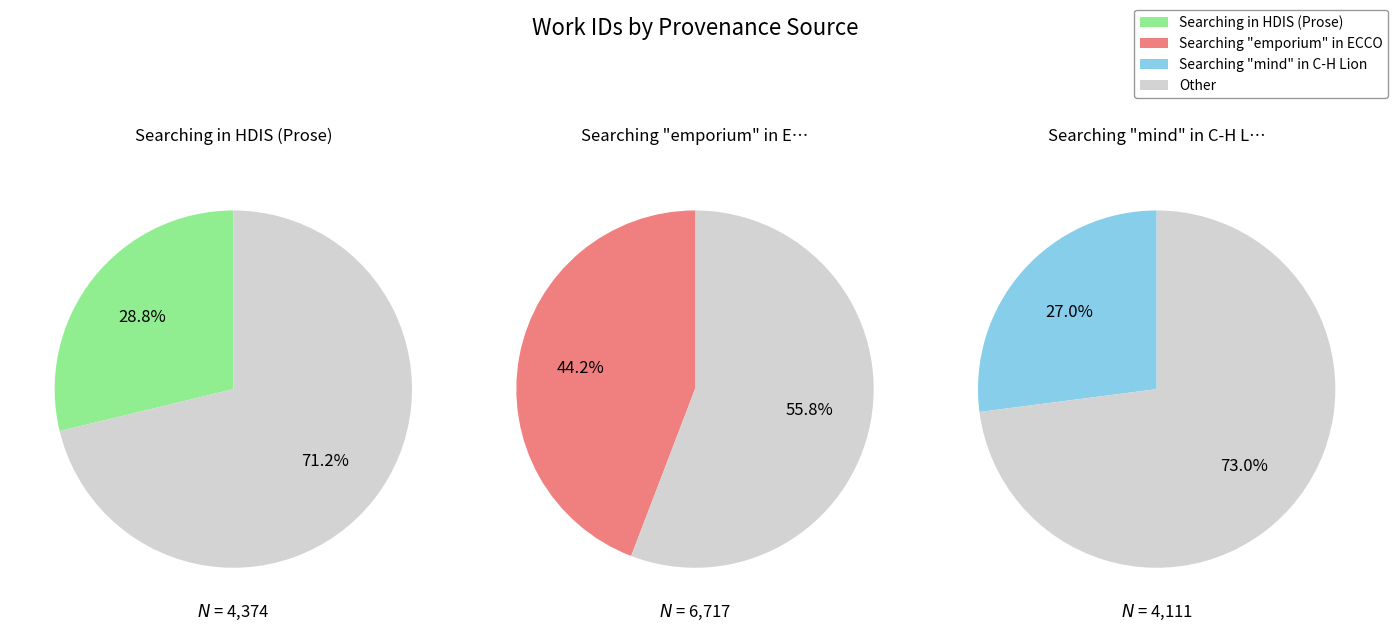

To the nearest percent, what is the average slice percentage?

33%